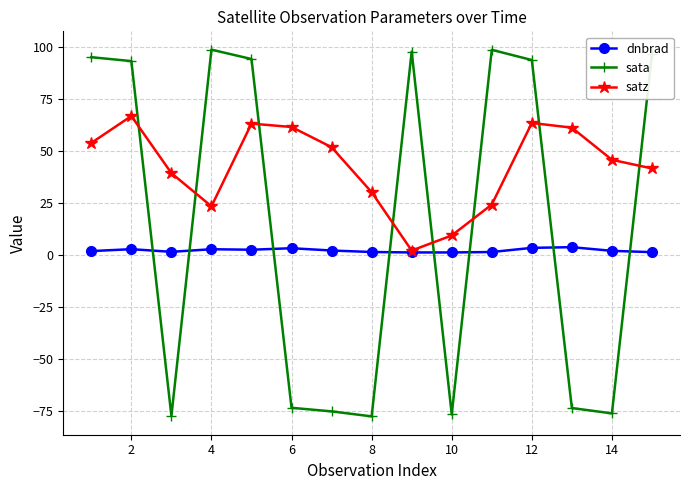

How many intersections are there between satz and sata?

8